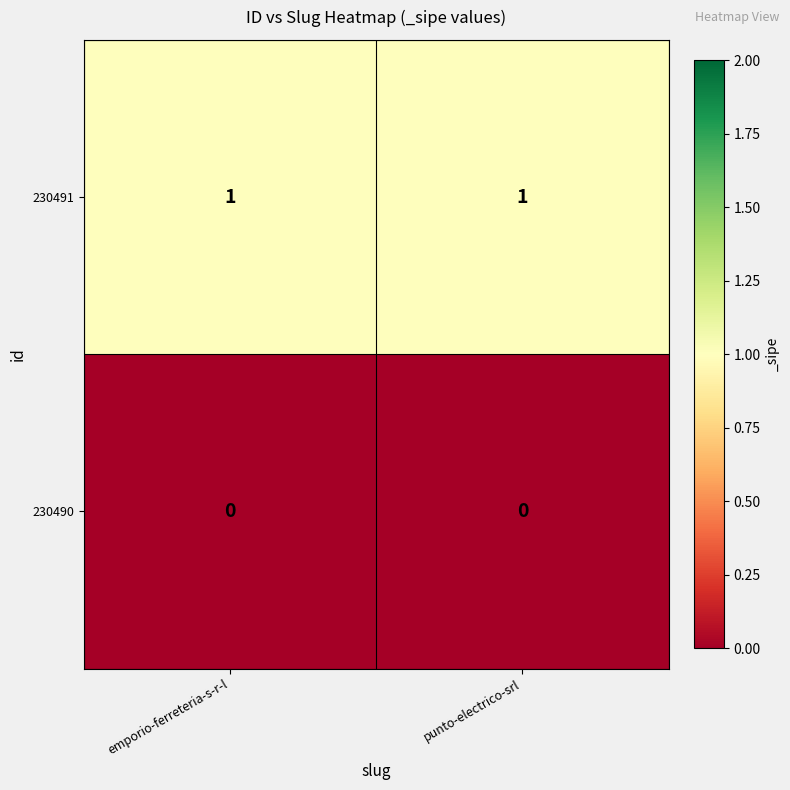

How many categories are shown in the chart?

2